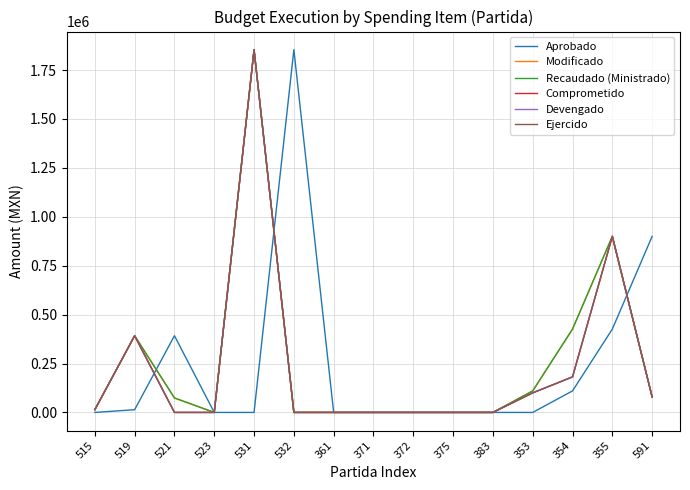

Which label corresponds to the largest value in the chart?

532